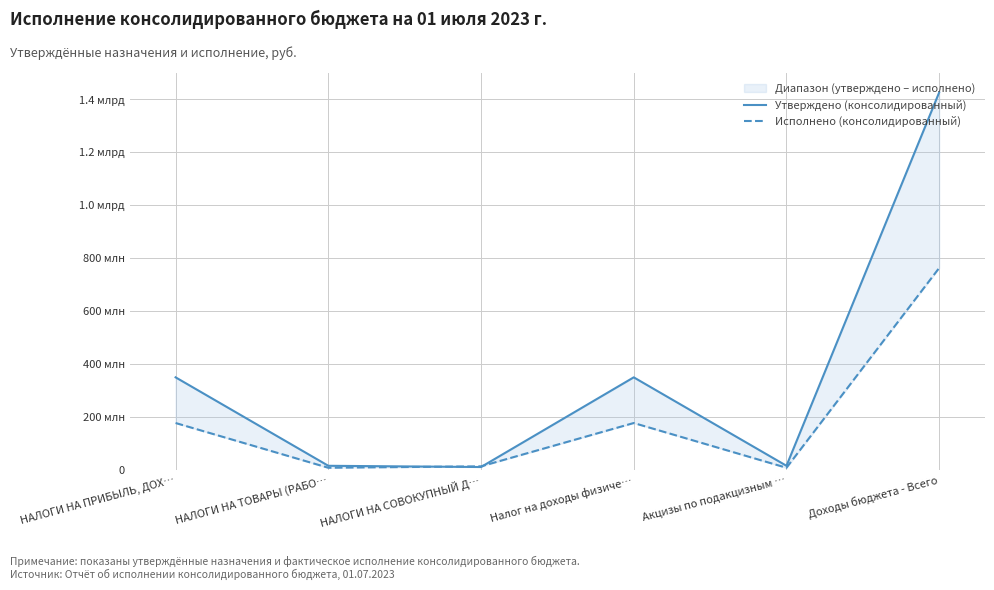

Which series changed the most between НАЛОГИ НА ПРИБЫЛЬ, ДОХ… and НАЛОГИ НА ТОВАРЫ (РАБО…?

Утверждено (консолидированный)